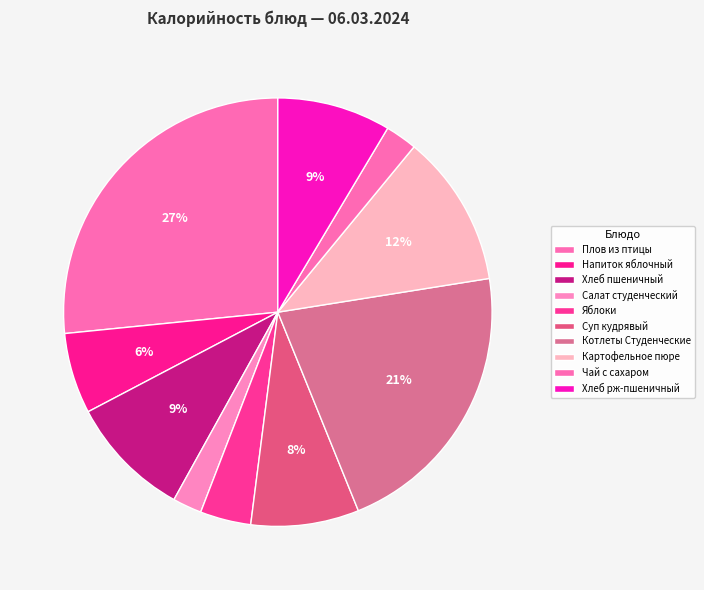

To the nearest percent, what is the average slice percentage?

10%